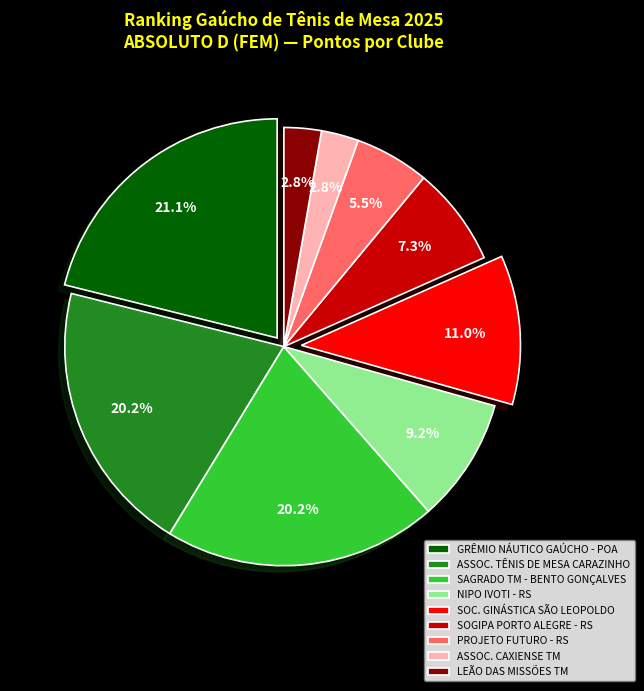

To the nearest percent, what portion does NIPO IVOTI - RS represent?

9%